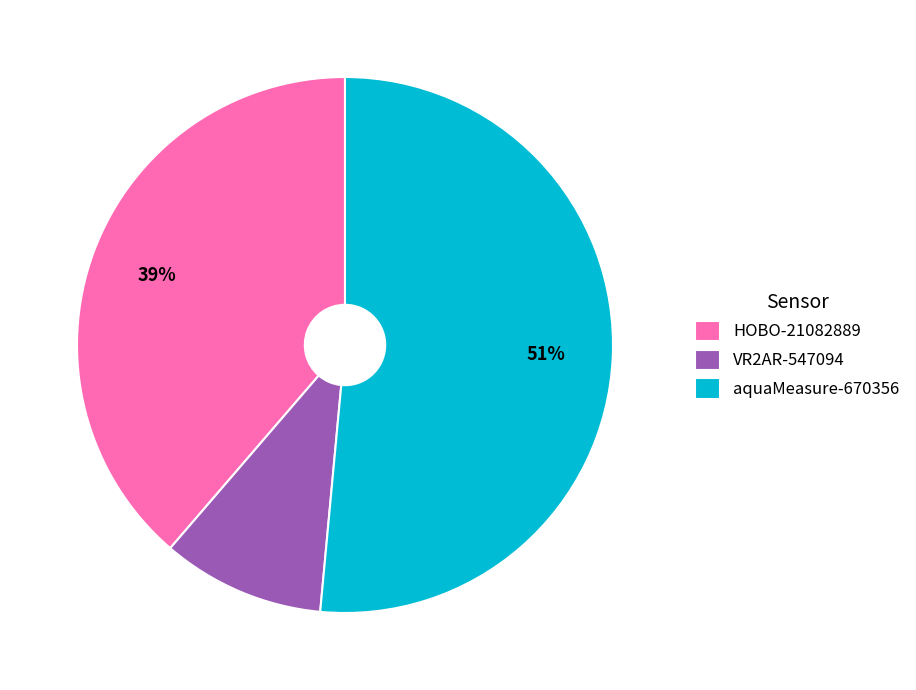

To the nearest percent, what portion does aquaMeasure-670356 represent?

51%